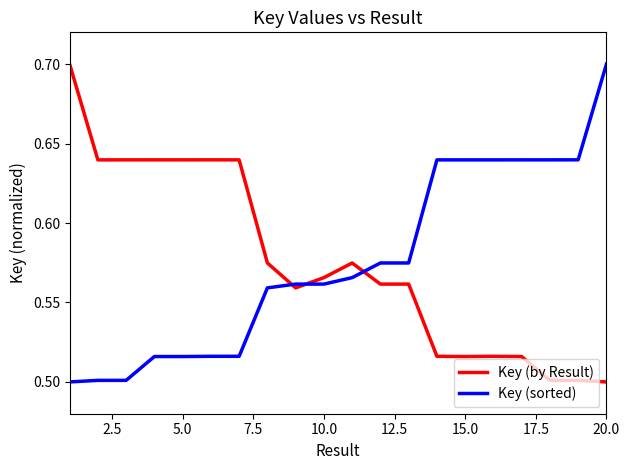

What is the greatest value displayed?

0.7